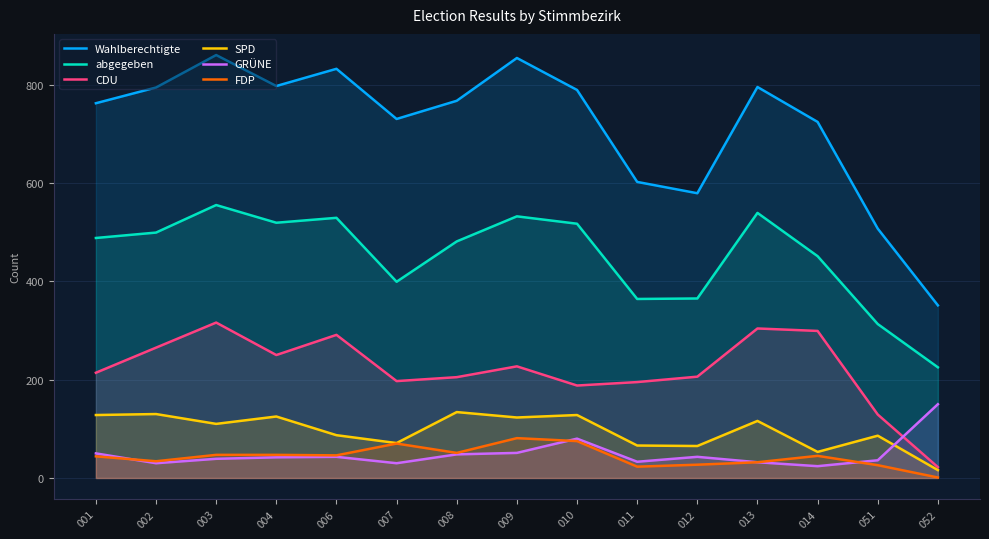

True or false: SPD and FDP intersect in this chart.

False